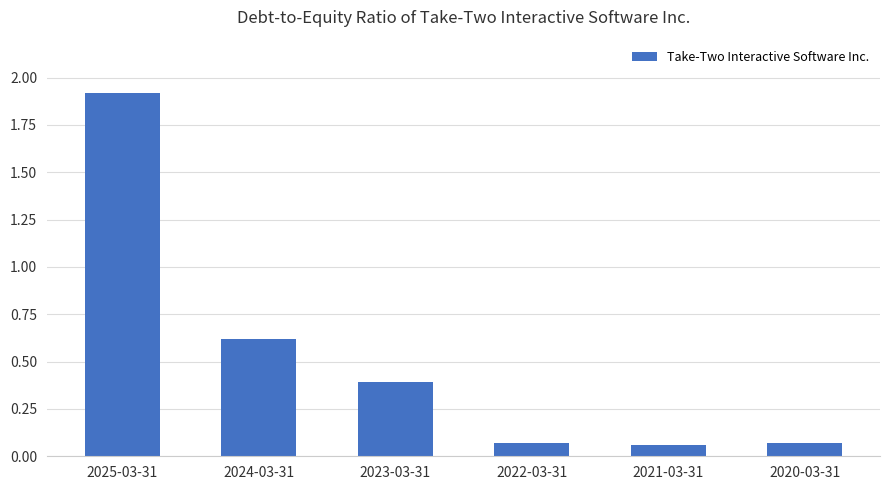

What is the change in value from 2025-03-31 to 2021-03-31?

-1.9